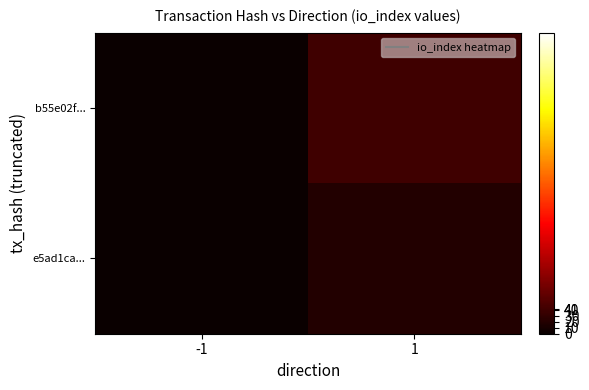

Which has a higher value, -1 or 1?

1